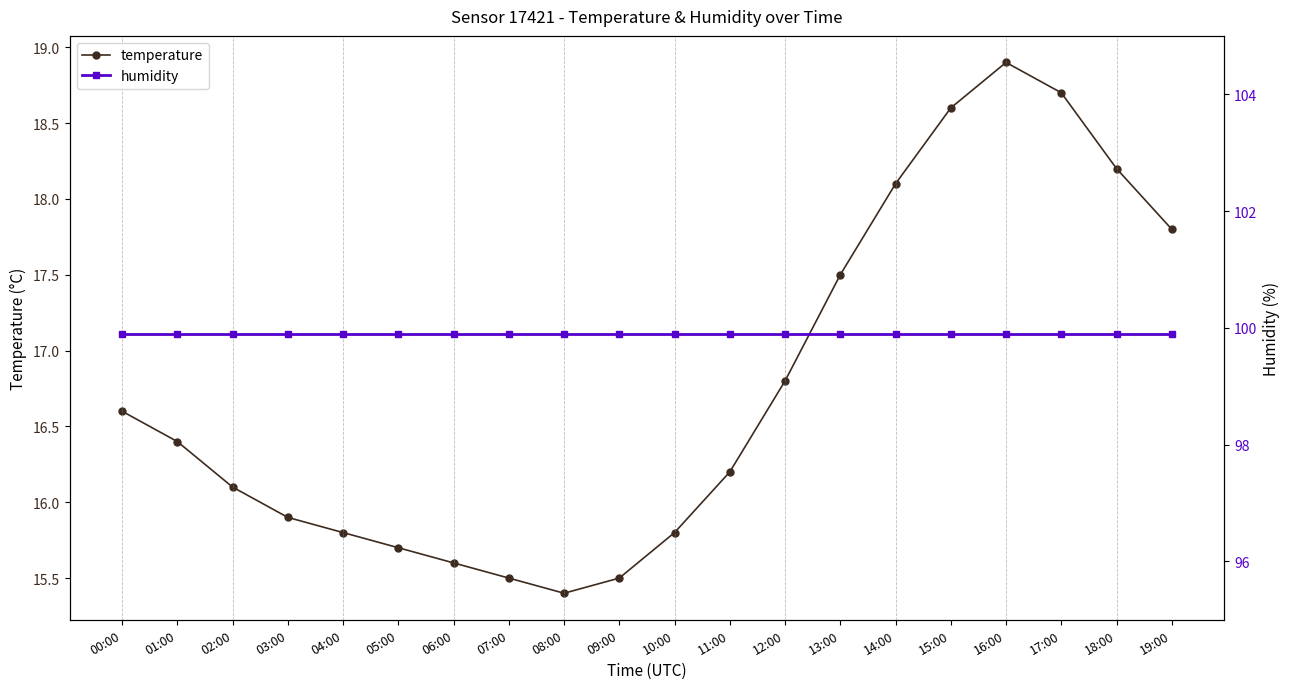

What position from the left is 03:00?

4